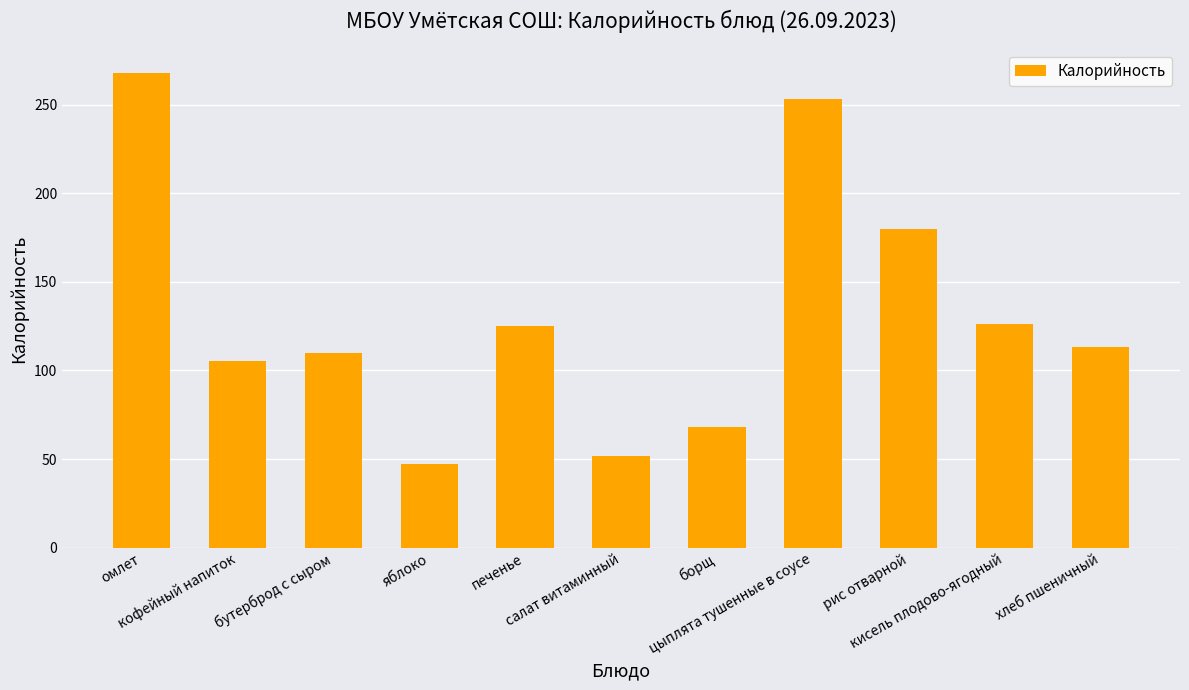

What is the approximate value at печенье?

125.0